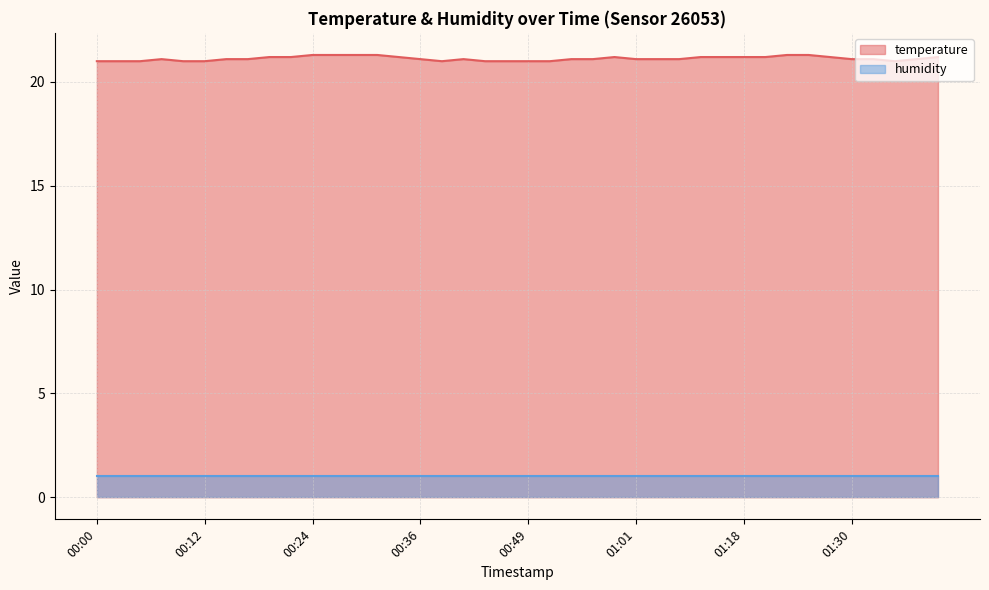

What is the maximum value shown in the chart?

21.3